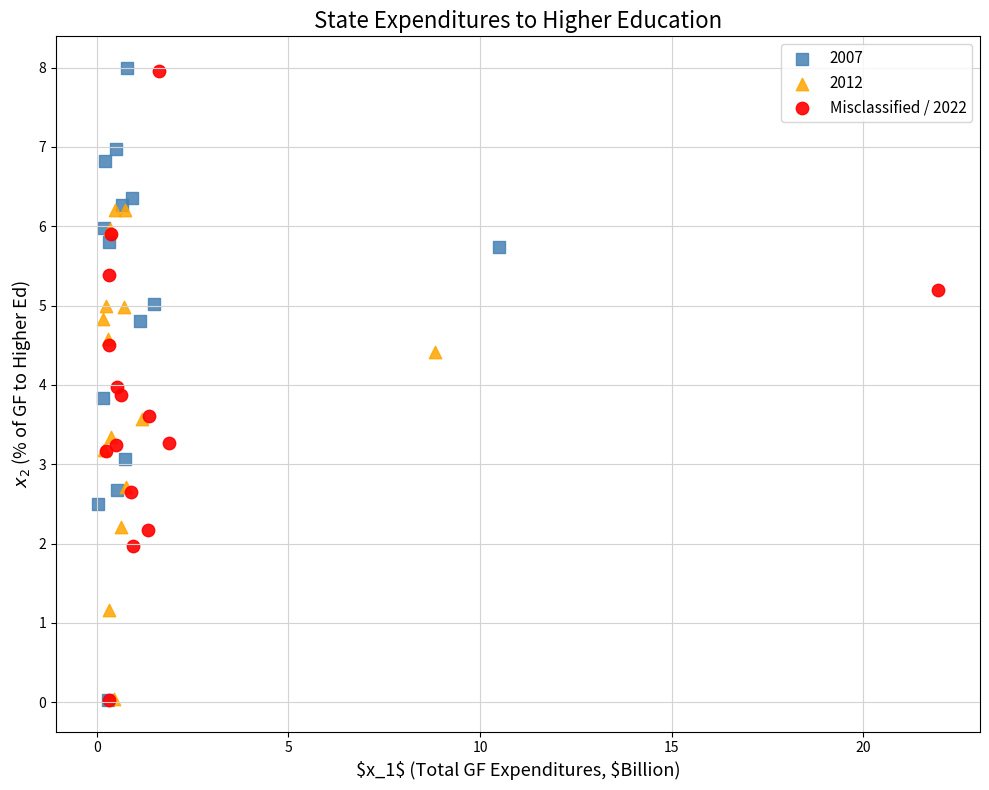

Which series has the widest spread of Y values?

2007